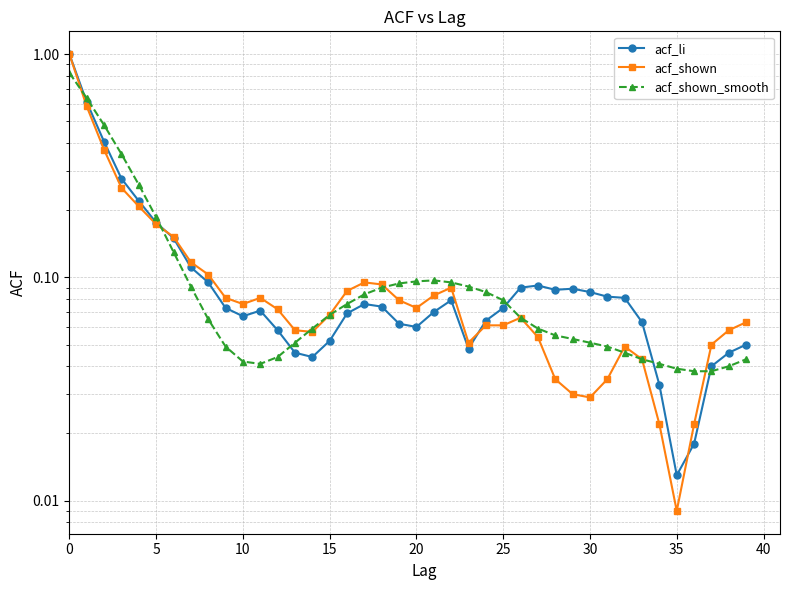

Rank the series by their average value, from lowest to highest.

acf_shown, acf_shown_smooth, acf_li